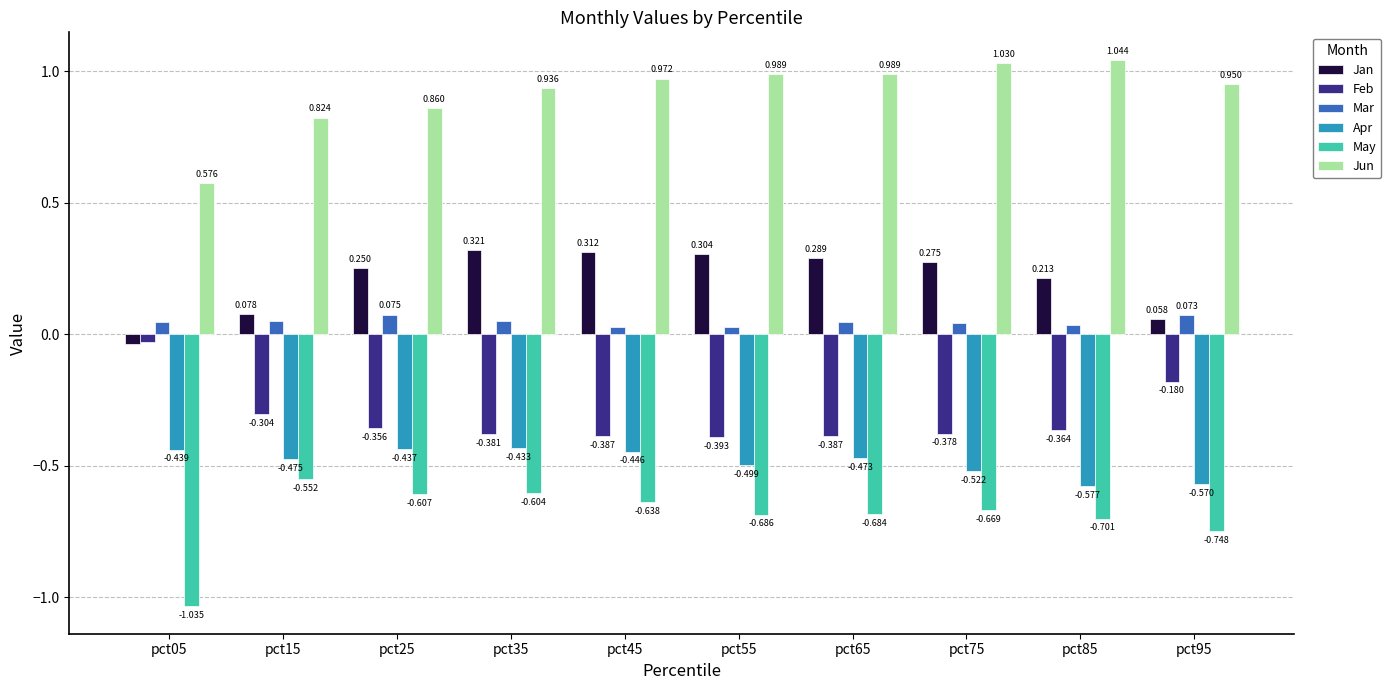

Which series has the largest range (max minus min)?

May